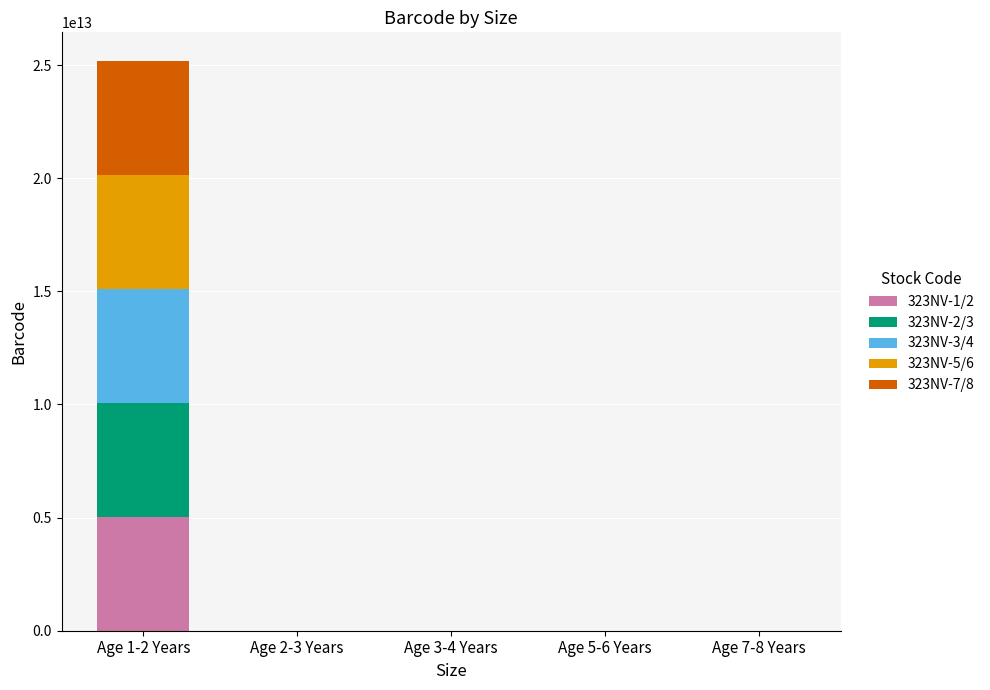

Count the number of data series in this chart.

5